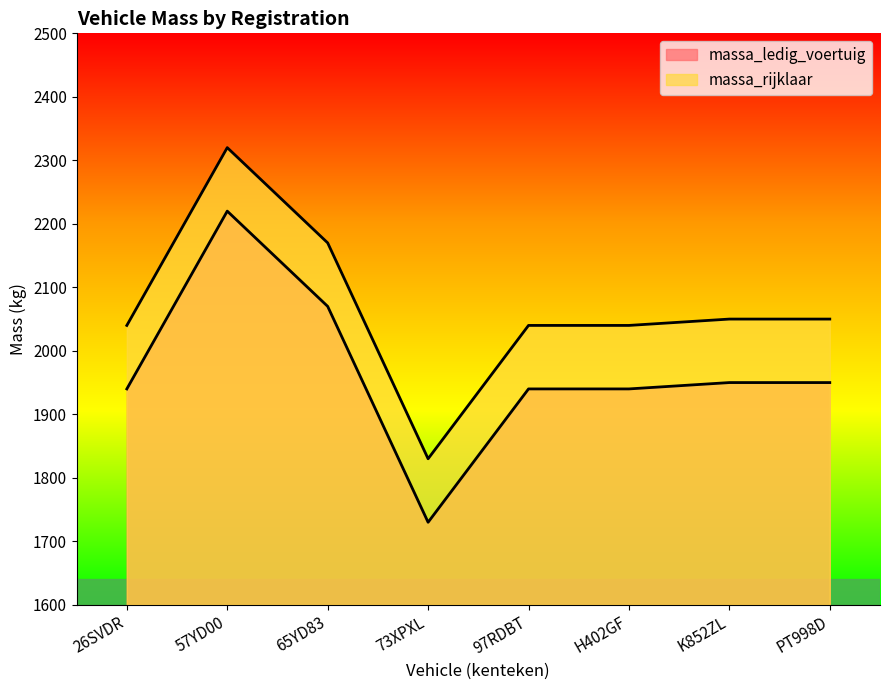

What is the difference between the massa_ledig_voertuig values at K852ZL and H402GF?

10